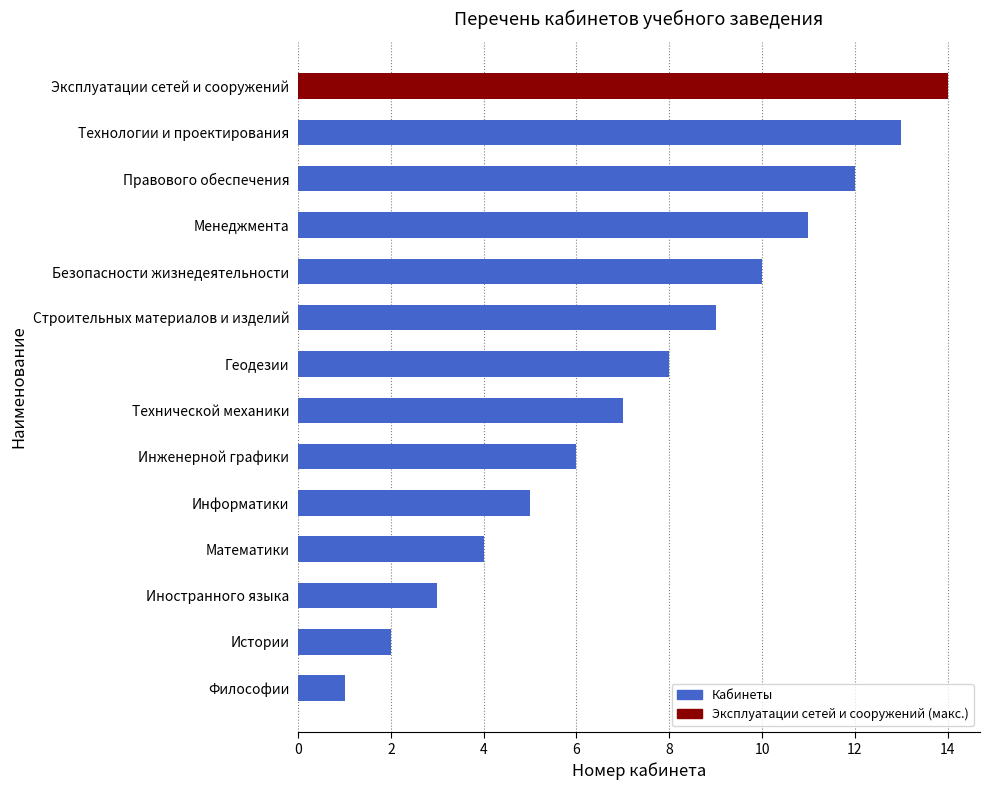

Which has a higher value, Технологии и проектирования or Менеджмента?

Технологии и проектирования